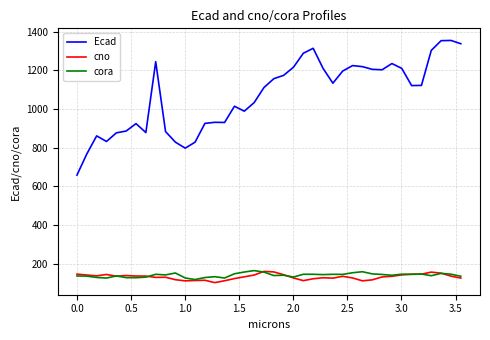

True or false: cno and Ecad cross at least once.

False